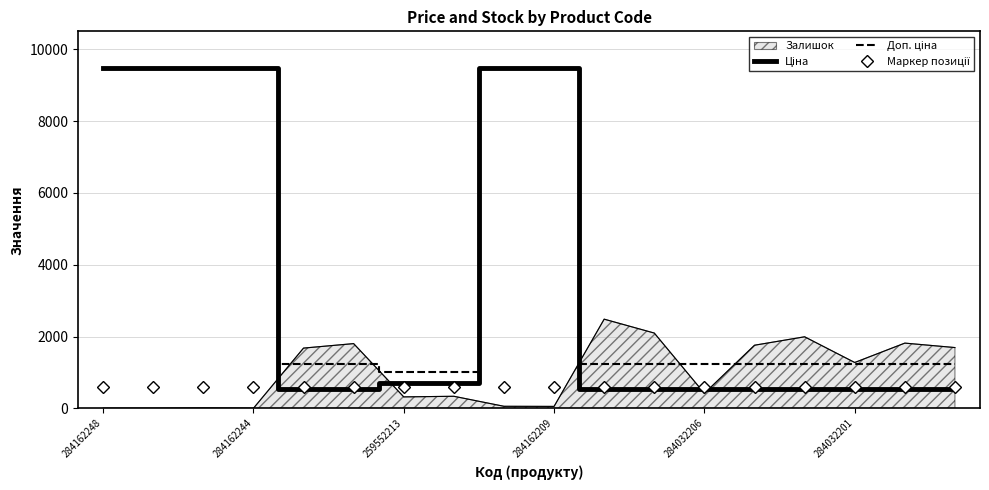

Which series has the largest range (max minus min)?

Ціна